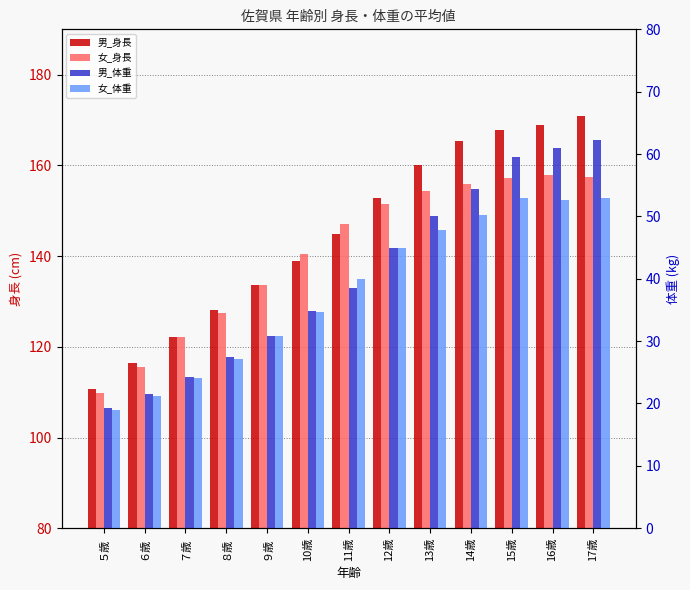

What is the minimum value shown in the chart?

19.0